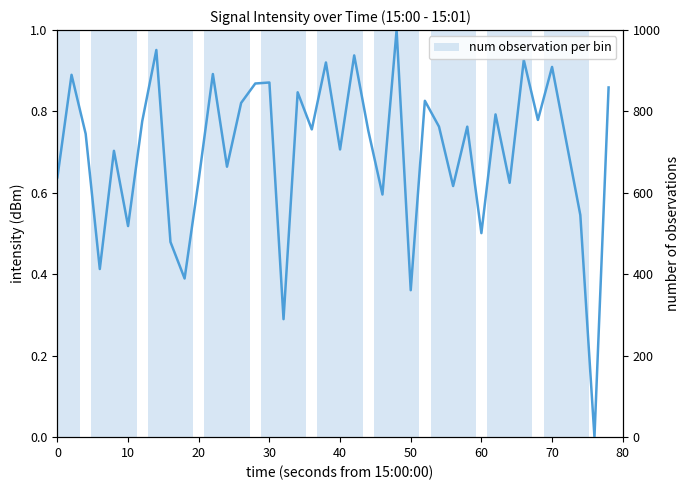

How many values are above zero?

39